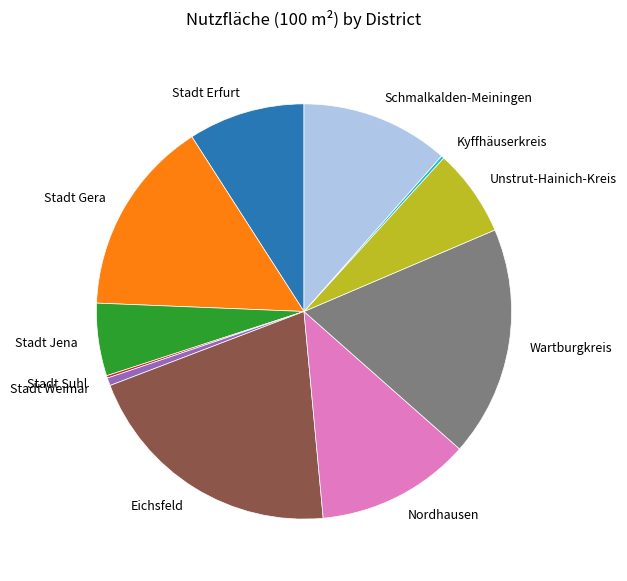

Combined, do Stadt Erfurt and Stadt Gera account for over 50%?

No